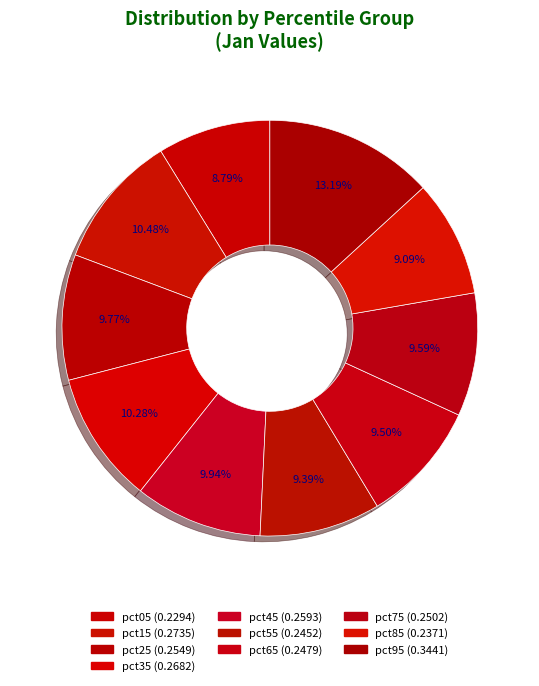

How many segments does this pie chart have?

10